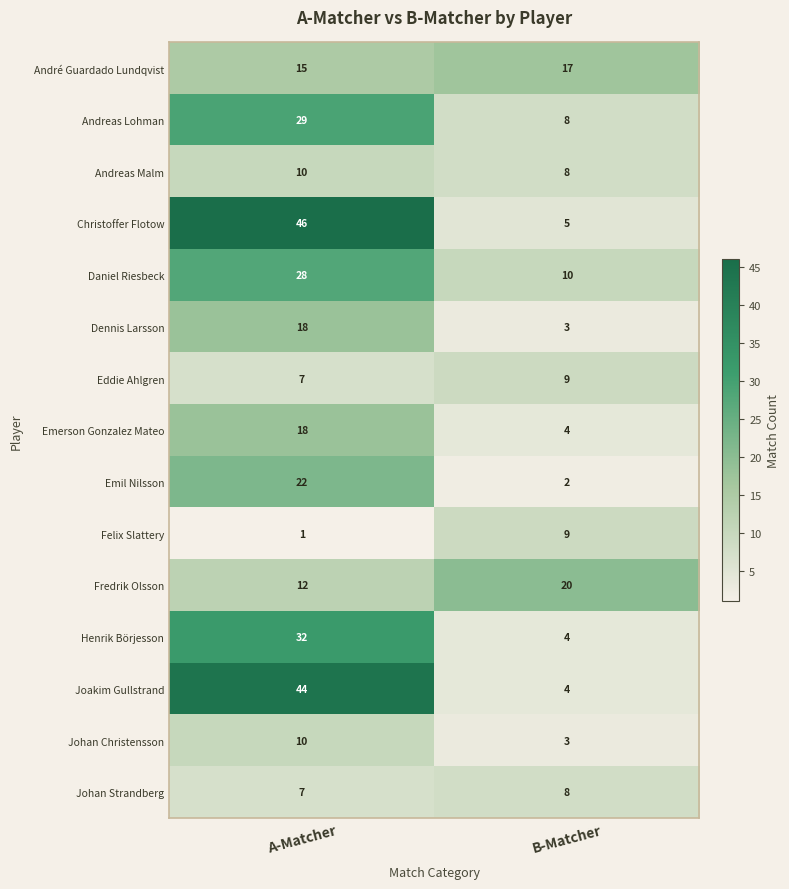

Reading right to left, what are all the values shown in this chart?

André Guardado Lundqvist: 17	15
Andreas Lohman: 8	29
Andreas Malm: 8	10
Christoffer Flotow: 5	46
Daniel Riesbeck: 10	28
Dennis Larsson: 3	18
Eddie Ahlgren: 9	7
Emerson Gonzalez Mateo: 4	18
Emil Nilsson: 2	22
Felix Slattery: 9	1
Fredrik Olsson: 20	12
Henrik Börjesson: 4	32
Joakim Gullstrand: 4	44
Johan Christensson: 3	10
Johan Strandberg: 8	7